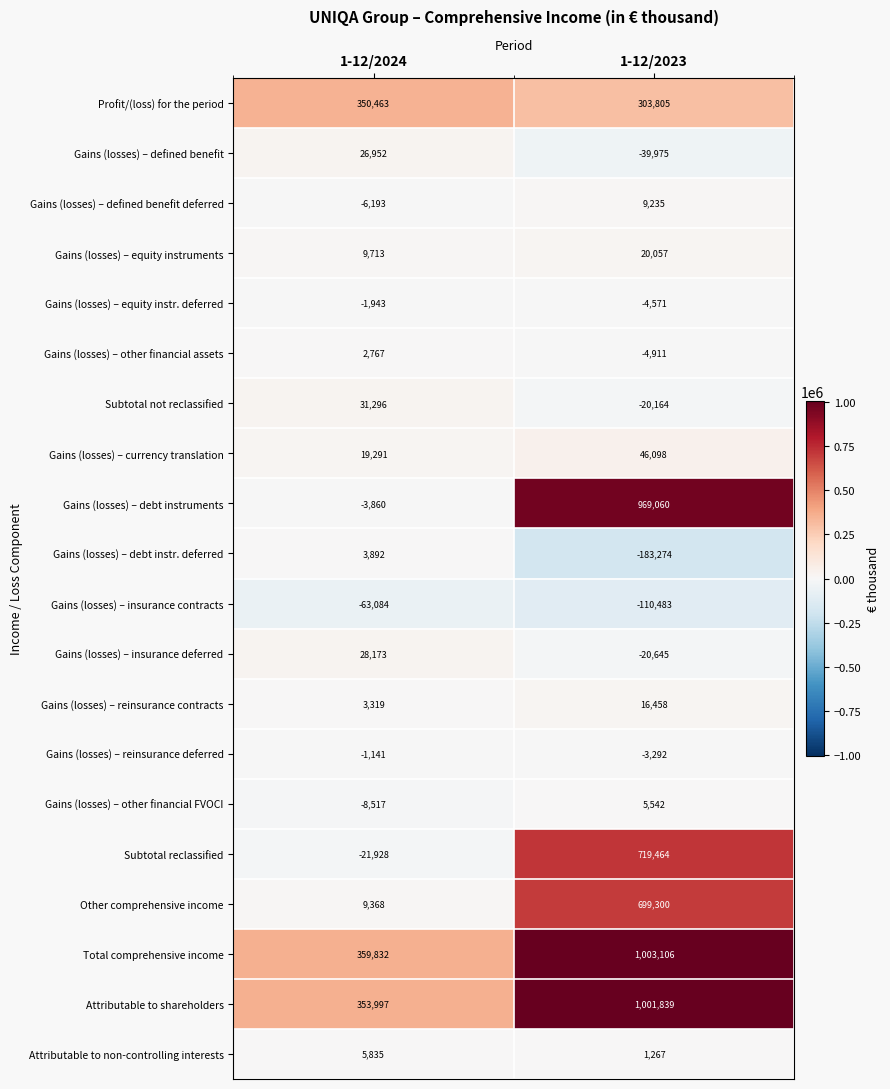

What is the difference between the Attributable to non-controlling interests values at 1-12/2024 and 1-12/2023?

4568